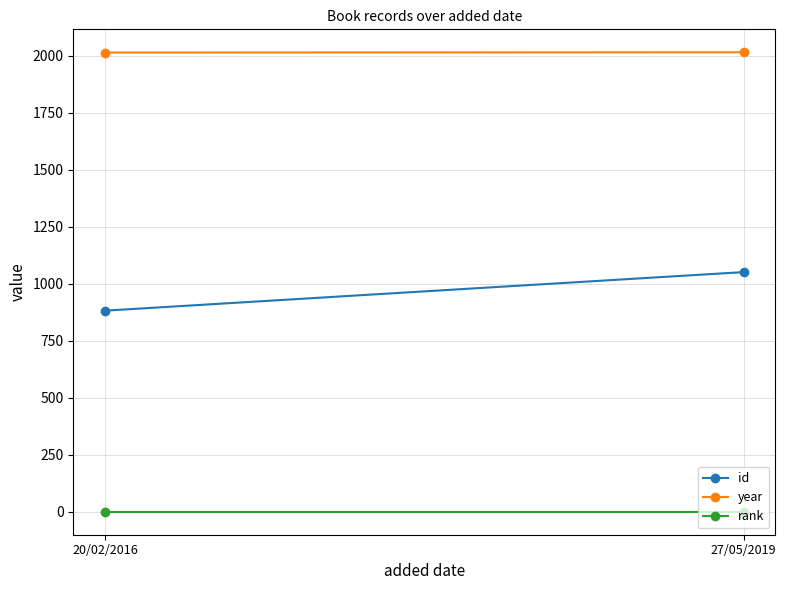

The value of rank at 20/02/2016 is 1. True or false?

True